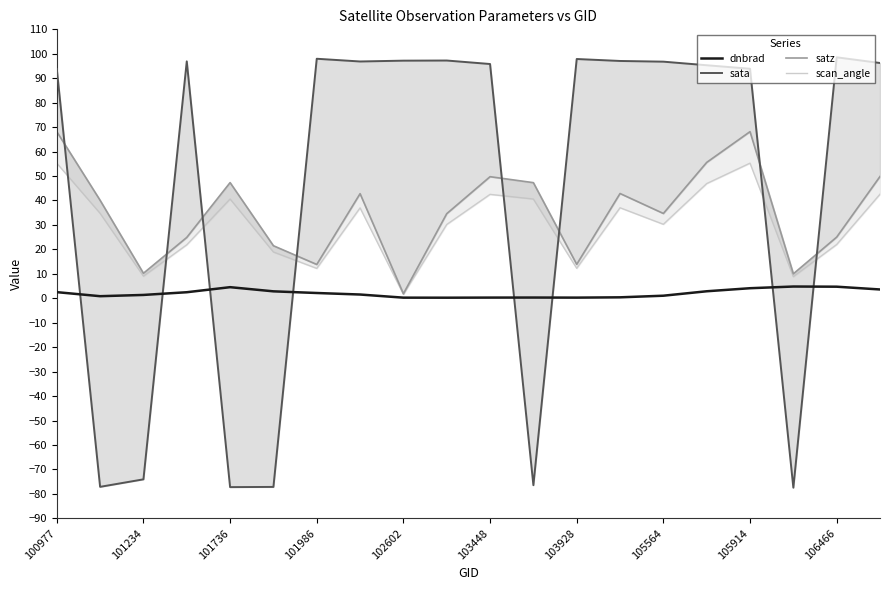

How many categories are shown in the chart?

20